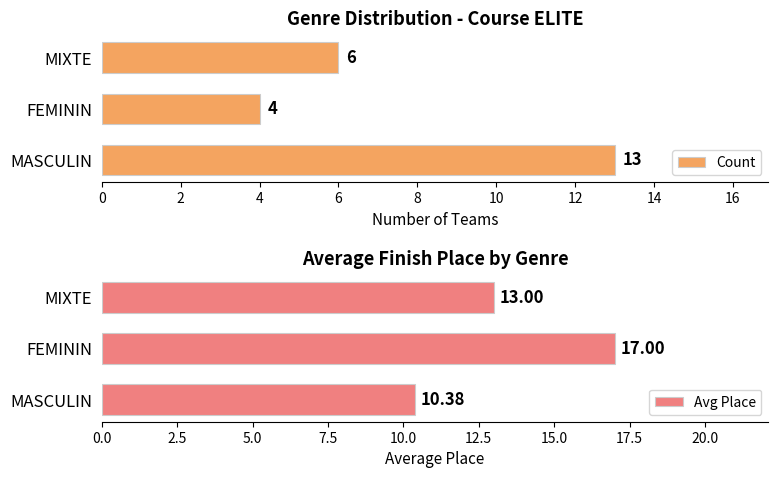

What is the minimum value for Avg Place?

10.4